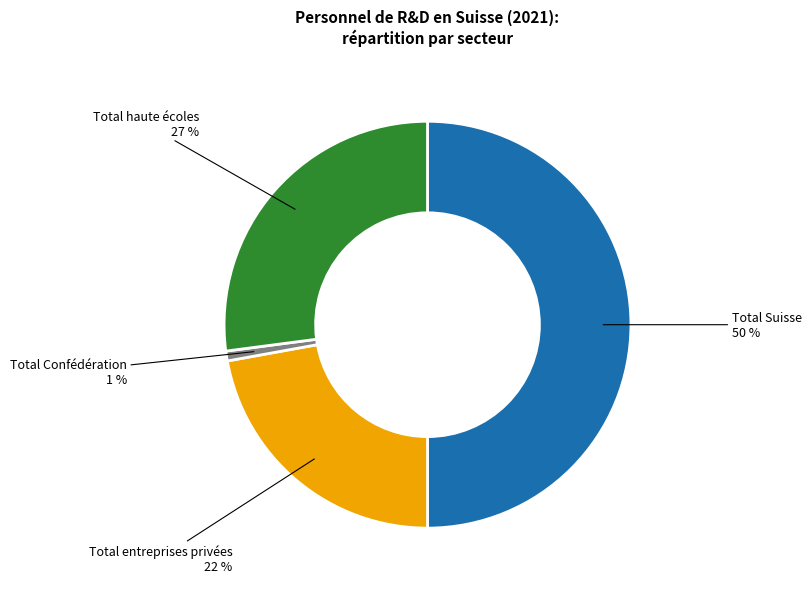

Is Total entreprises privées the majority of the pie?

No